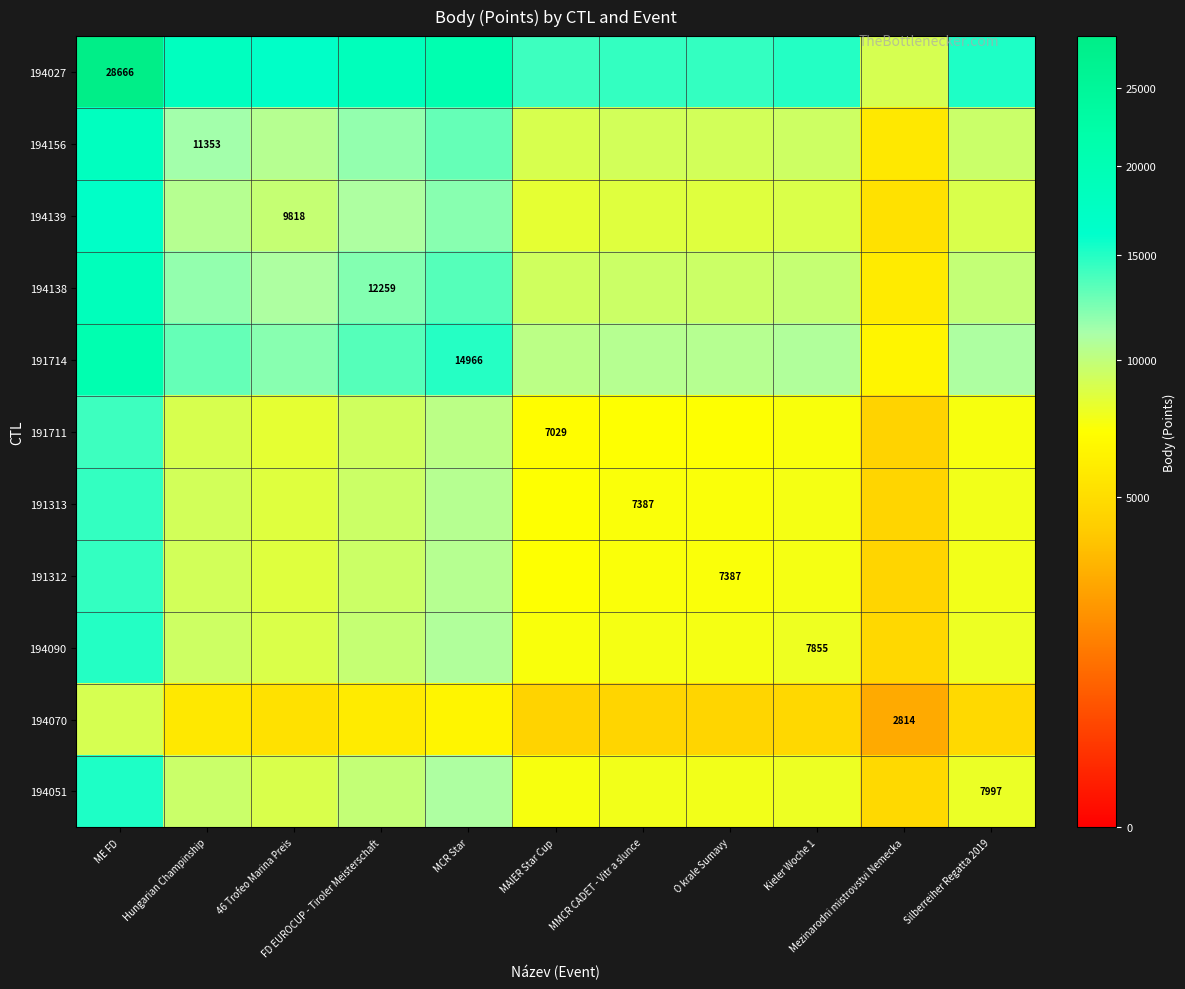

What is the difference between the maximum and minimum values in the 194138 series?

12872.7